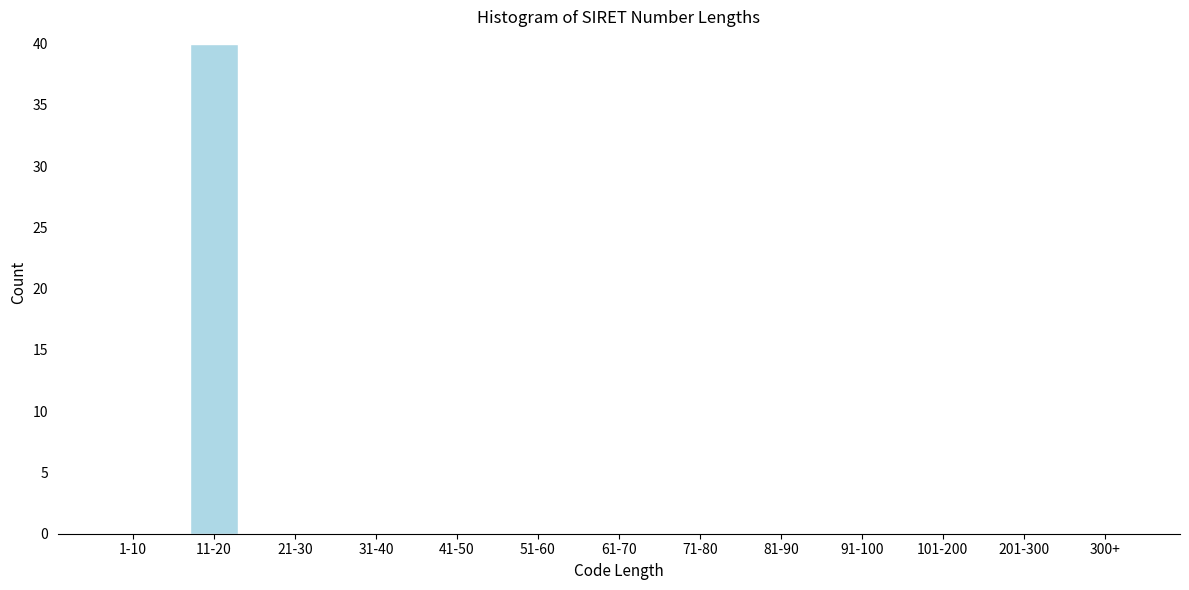

Reading left to right, transcribe all the data shown in this chart.

1-10=0	11-20=40	21-30=0	31-40=0	41-50=0	51-60=0	61-70=0	71-80=0	81-90=0	91-100=0	101-200=0	201-300=0	300+=0